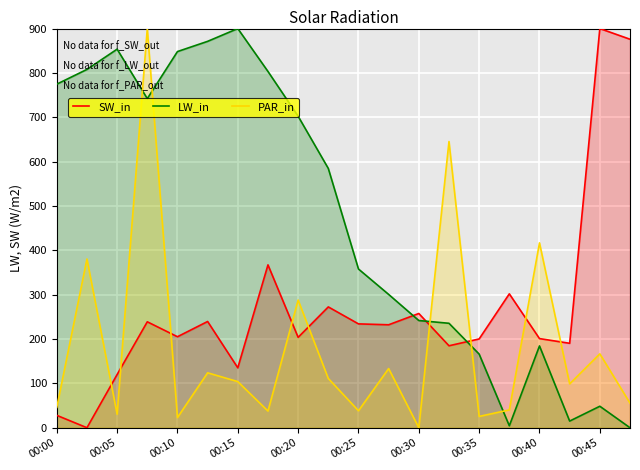

What is the maximum value shown in the chart?

900.0